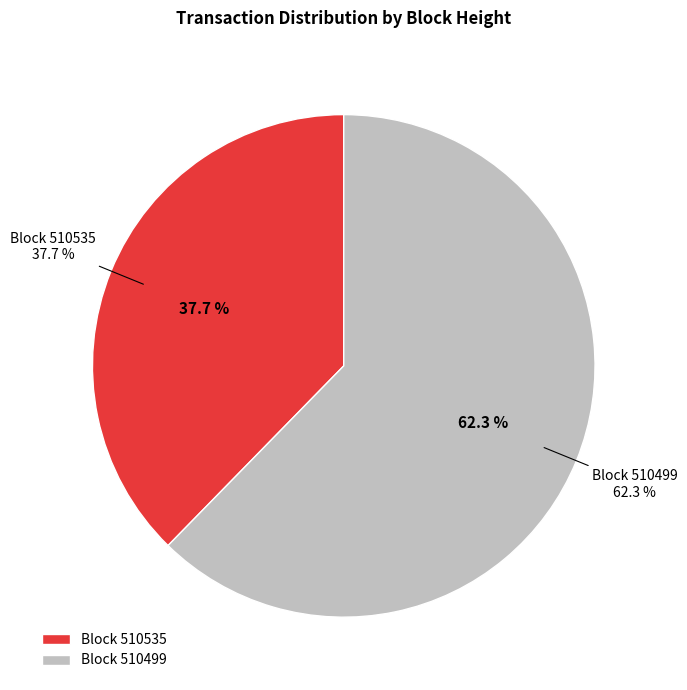

Which category has the biggest portion of the pie?

510499